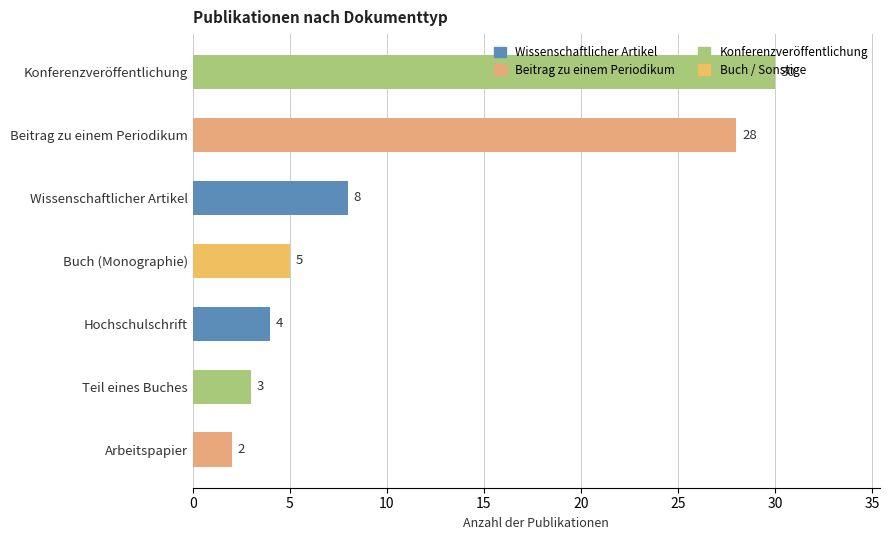

What is the difference between the maximum and minimum values?

28